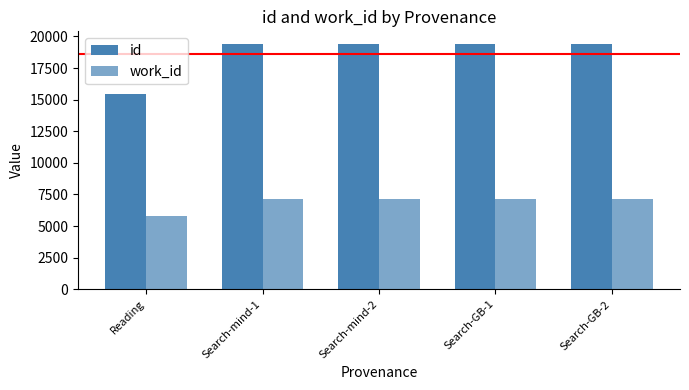

Between Search-GB-1 and Search-GB-2, which series saw the biggest shift?

id